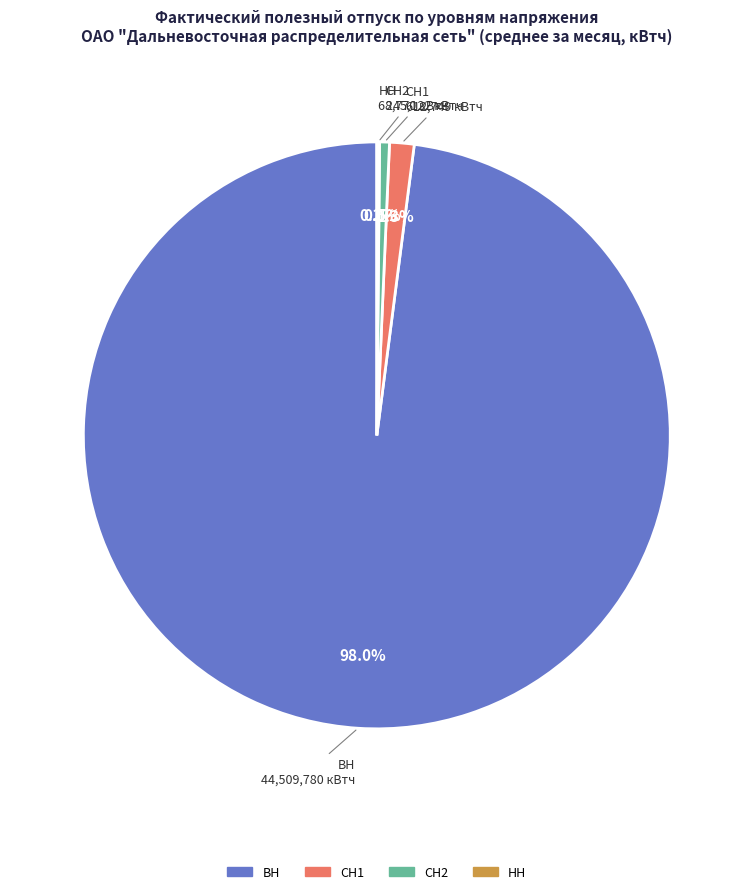

How much of the chart is everything except СН1?

98.7%